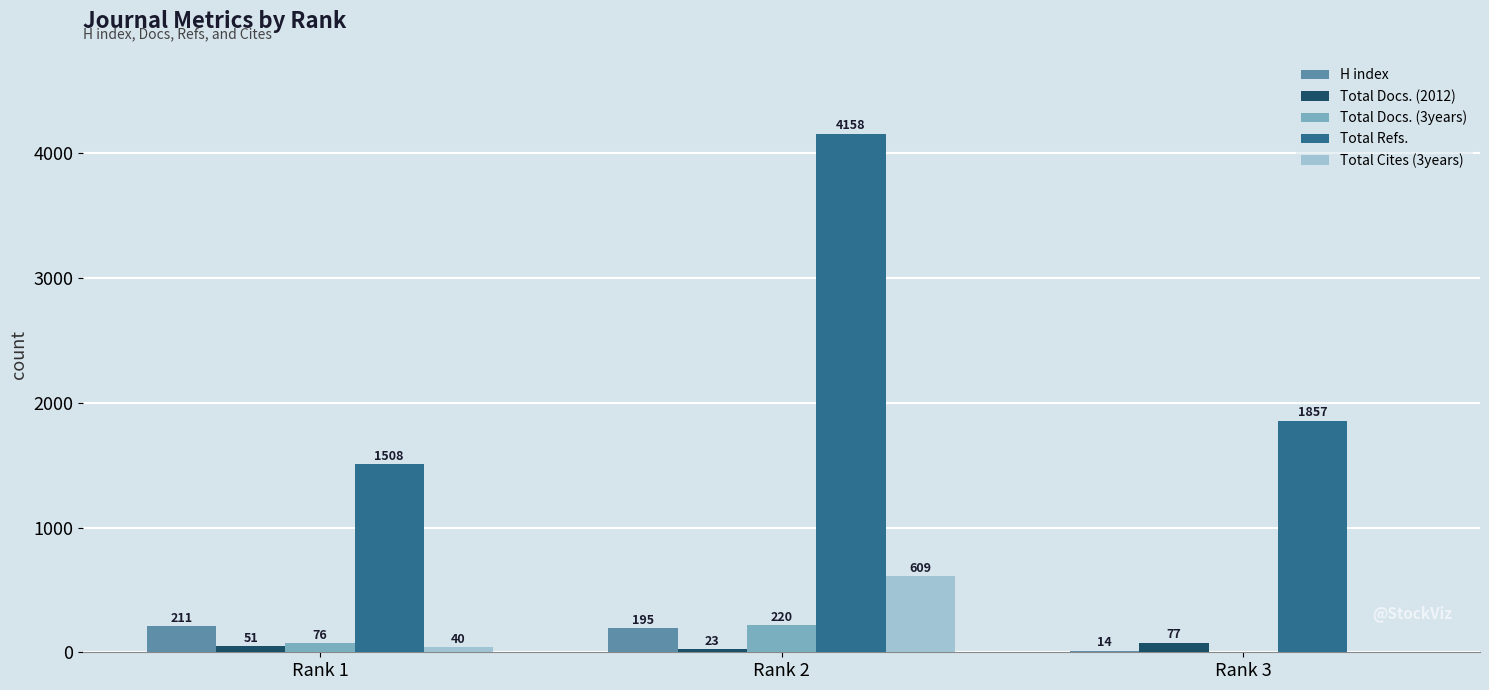

Is the value of Total Docs. (2012) at Rank 3 greater than the value of H index at Rank 3?

Yes